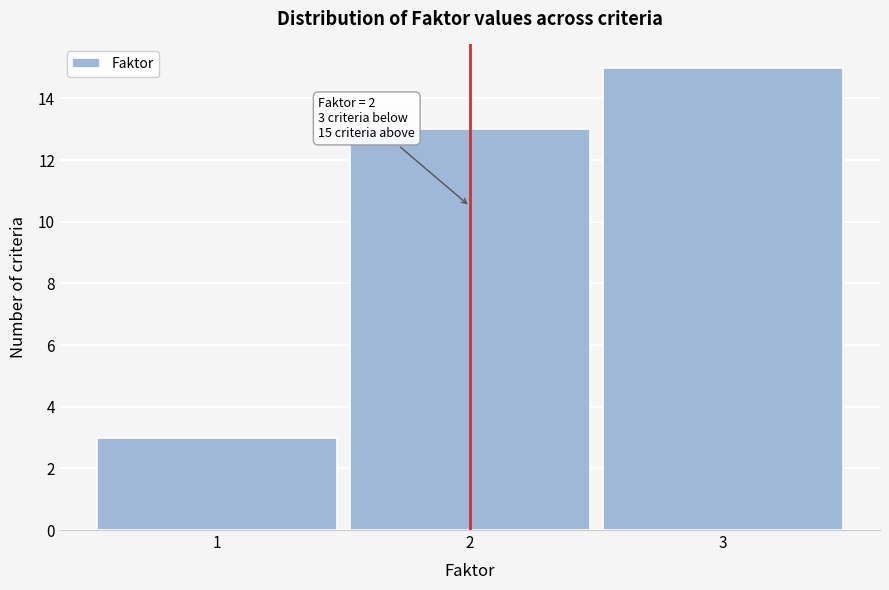

Reading right to left, what are all the values shown in this chart?

3=15	2=13	1=3